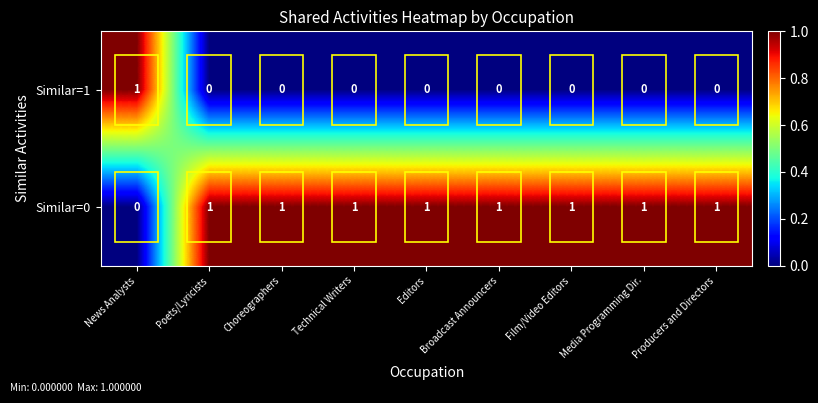

Count the number of data series in this chart.

2